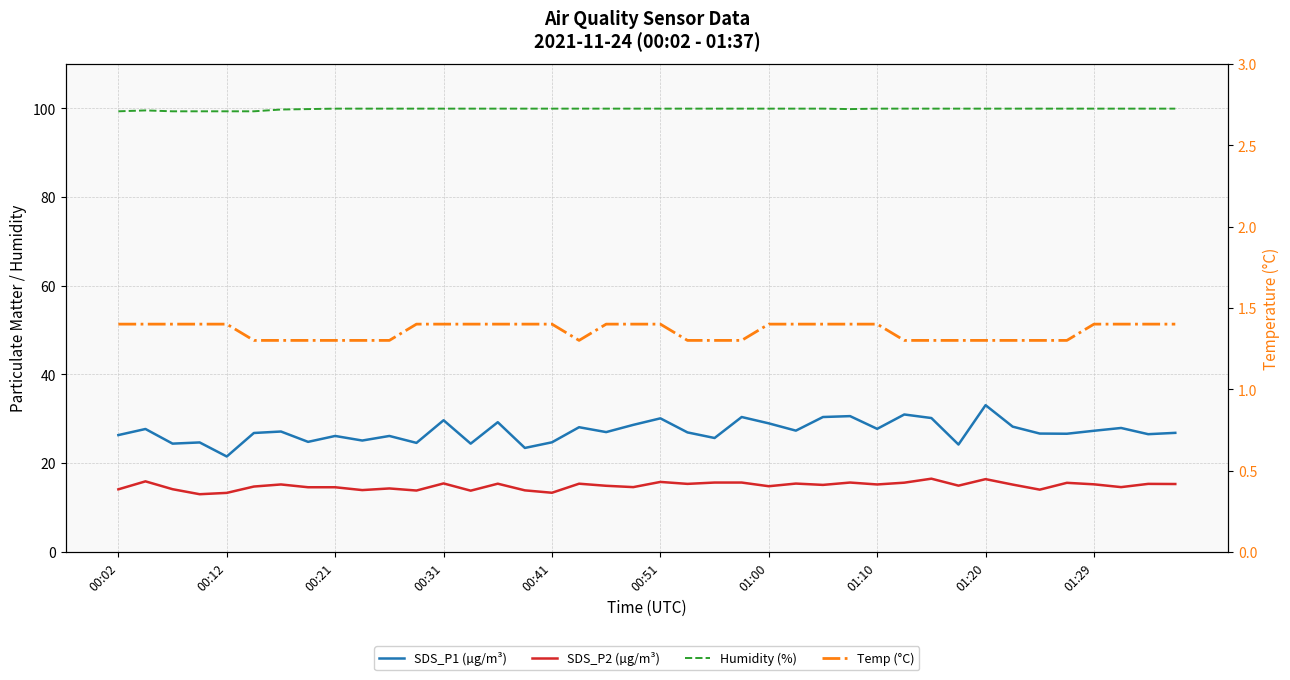

True or false: Temp (°C) has more than 0 points higher than both neighbors.

False